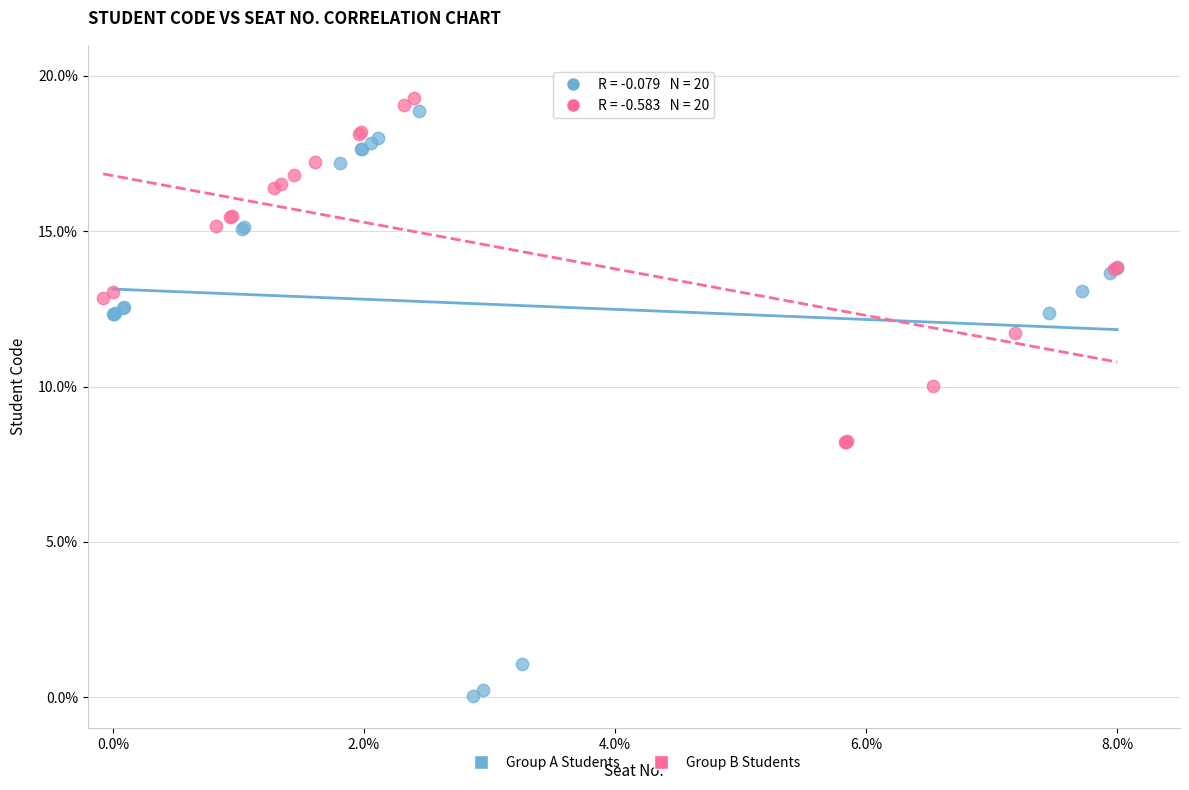

Which series has the widest spread of Y values?

Group A Students